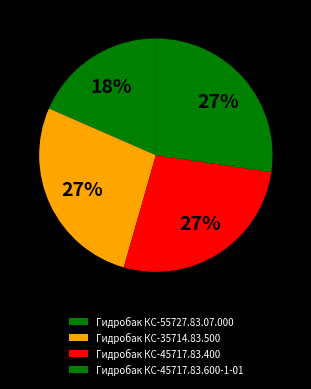

Which category has the biggest portion of the pie?

Гидробак КС-45717.83.600-1-01